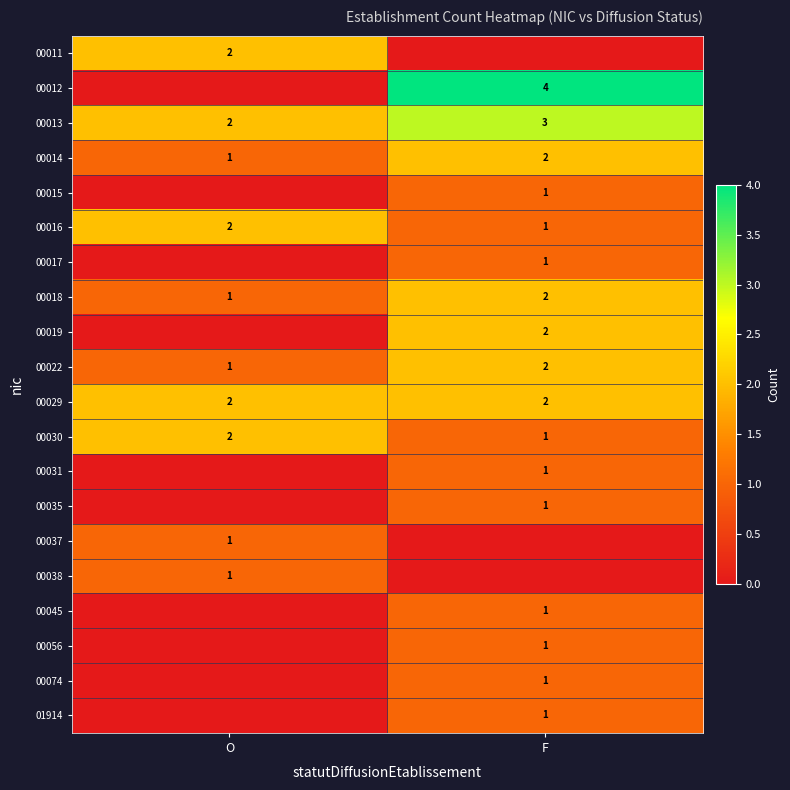

Count the 00022 values in the range 1 to 2.

2